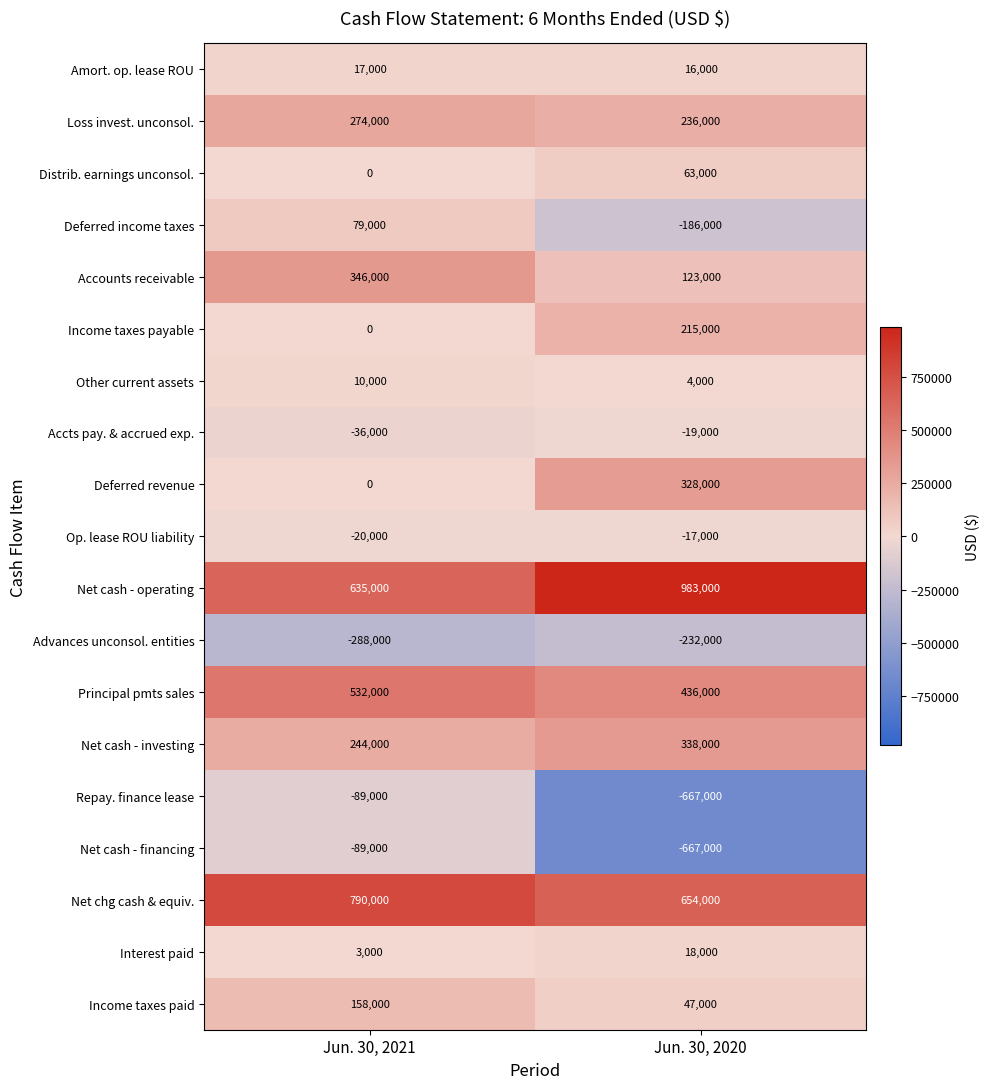

At how many categories does at least one series exceed 242933?

2